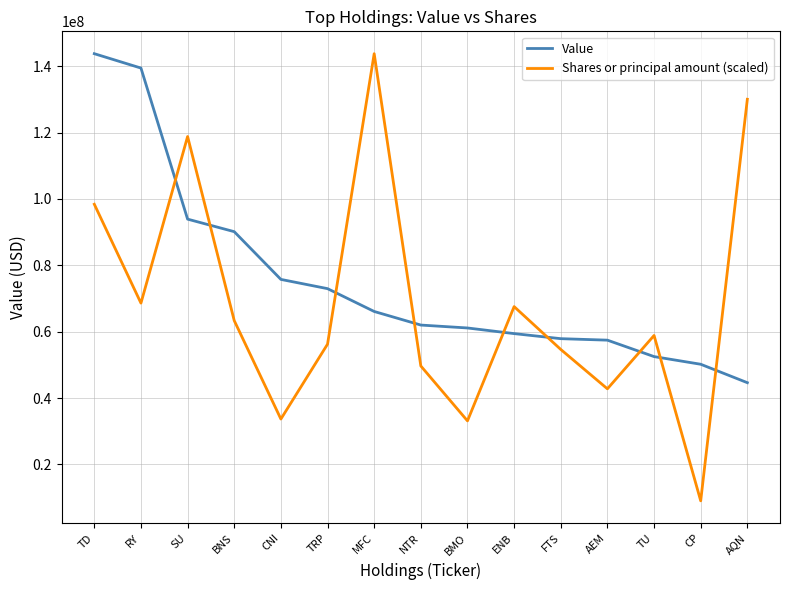

What is the greatest value displayed?

143797000.0